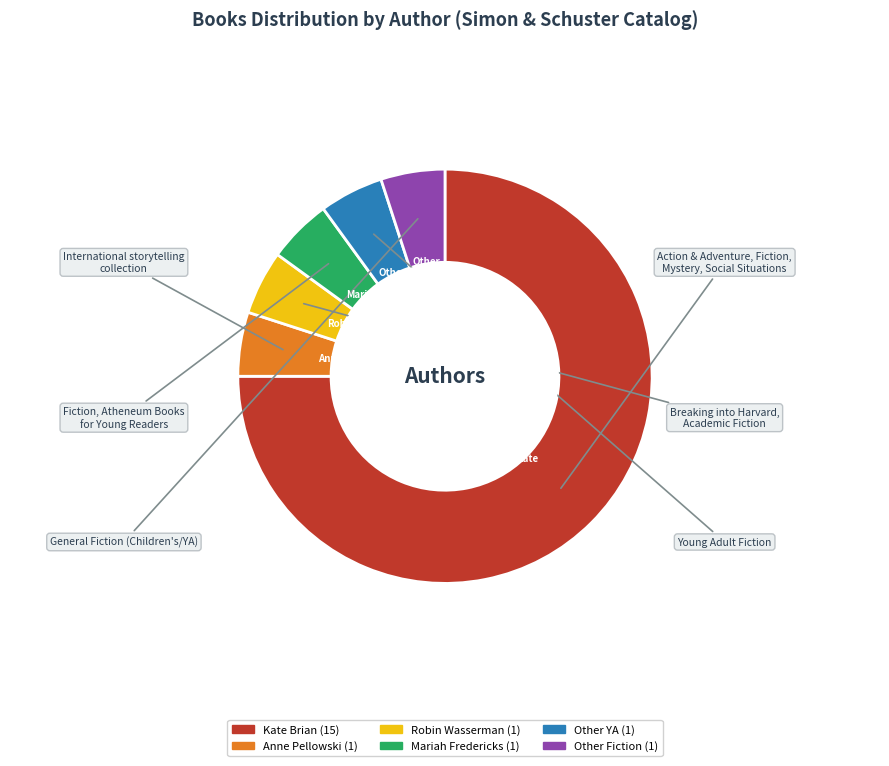

Is the sum of Anne Pellowski and Mariah Fredericks greater than half?

No